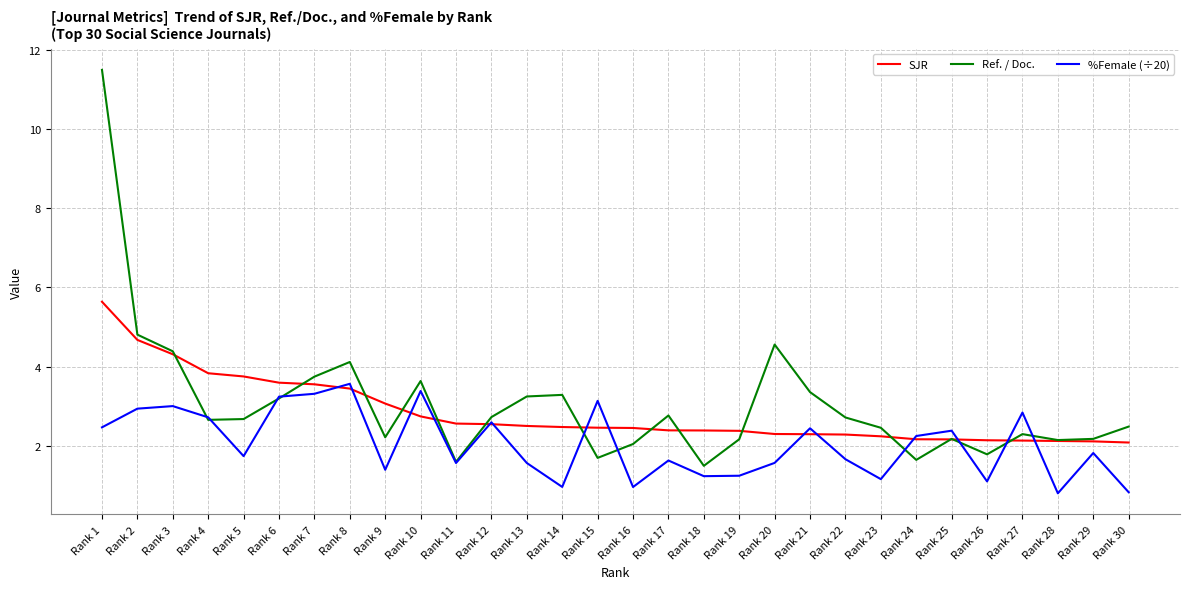

How many interior local peaks does the Ref. / Doc. series have?

7